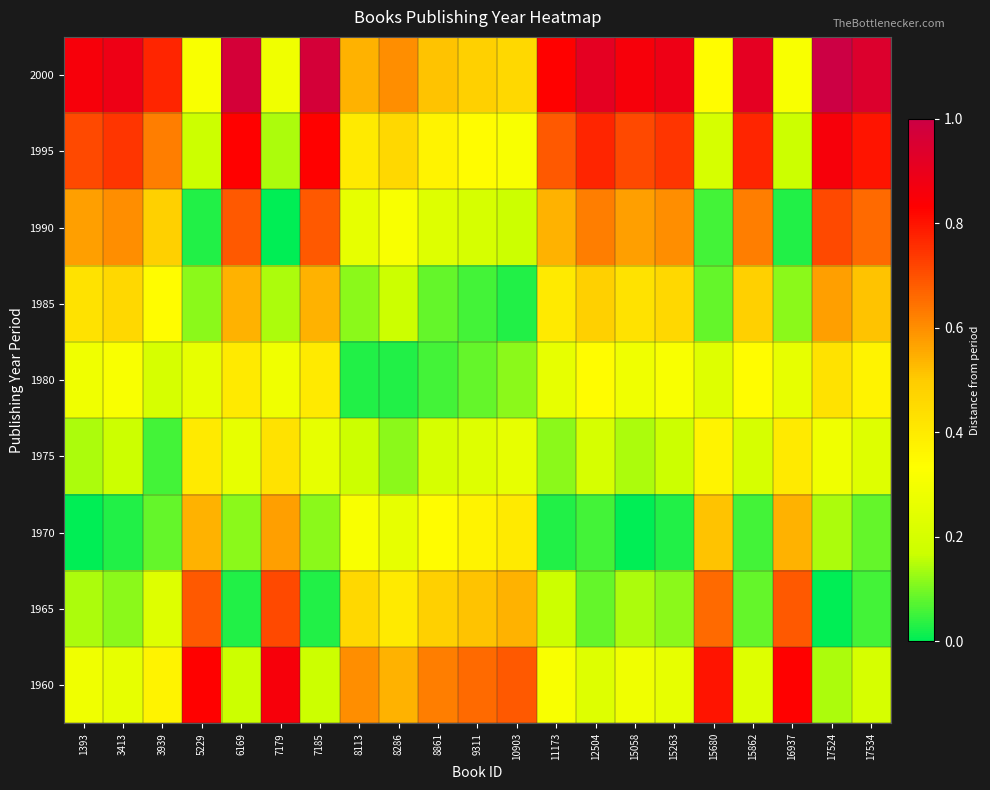

Reading right to left, extract all data points from this chart.

1960: 17534=0.2	17524=0.1	16937=0.8	15862=0.2	15680=0.8	15263=0.3	15058=0.3	12504=0.2	11173=0.3	10903=0.7	9311=0.7	8861=0.6	8286=0.5	8113=0.6	7185=0.2	7179=0.9	6169=0.2	5229=0.8	3939=0.4	3413=0.3	1393=0.3
1965: 17534=0.1	17524=0.0	16937=0.7	15862=0.1	15680=0.7	15263=0.1	15058=0.1	12504=0.1	11173=0.2	10903=0.5	9311=0.5	8861=0.5	8286=0.4	8113=0.5	7185=0.0	7179=0.7	6169=0.0	5229=0.7	3939=0.2	3413=0.1	1393=0.1
1970: 17534=0.1	17524=0.1	16937=0.5	15862=0.1	15680=0.5	15263=0.0	15058=0.0	12504=0.1	11173=0.0	10903=0.4	9311=0.4	8861=0.3	8286=0.3	8113=0.3	7185=0.1	7179=0.6	6169=0.1	5229=0.5	3939=0.1	3413=0.0	1393=0.0
1975: 17534=0.2	17524=0.3	16937=0.4	15862=0.2	15680=0.4	15263=0.2	15058=0.1	12504=0.2	11173=0.1	10903=0.3	9311=0.2	8861=0.2	8286=0.1	8113=0.2	7185=0.3	7179=0.4	6169=0.3	5229=0.4	3939=0.1	3413=0.2	1393=0.1
1980: 17534=0.4	17524=0.4	16937=0.3	15862=0.3	15680=0.2	15263=0.3	15058=0.3	12504=0.3	11173=0.3	10903=0.1	9311=0.1	8861=0.1	8286=0.0	8113=0.0	7185=0.4	7179=0.3	6169=0.4	5229=0.3	3939=0.2	3413=0.3	1393=0.3
1985: 17534=0.5	17524=0.6	16937=0.1	15862=0.5	15680=0.1	15263=0.5	15058=0.4	12504=0.5	11173=0.4	10903=0.0	9311=0.1	8861=0.1	8286=0.2	8113=0.1	7185=0.5	7179=0.1	6169=0.5	5229=0.1	3939=0.3	3413=0.5	1393=0.4
1990: 17534=0.7	17524=0.7	16937=0.0	15862=0.6	15680=0.1	15263=0.6	15058=0.6	12504=0.6	11173=0.5	10903=0.2	9311=0.2	8861=0.2	8286=0.3	8113=0.3	7185=0.7	7179=0.0	6169=0.7	5229=0.0	3939=0.5	3413=0.6	1393=0.6
1995: 17534=0.8	17524=0.9	16937=0.2	15862=0.8	15680=0.2	15263=0.7	15058=0.7	12504=0.8	11173=0.7	10903=0.3	9311=0.3	8861=0.4	8286=0.5	8113=0.4	7185=0.8	7179=0.1	6169=0.8	5229=0.2	3939=0.6	3413=0.7	1393=0.7
2000: 17534=0.9	17524=1.0	16937=0.3	15862=0.9	15680=0.3	15263=0.9	15058=0.9	12504=0.9	11173=0.8	10903=0.5	9311=0.5	8861=0.5	8286=0.6	8113=0.5	7185=1.0	7179=0.3	6169=1.0	5229=0.3	3939=0.8	3413=0.9	1393=0.9